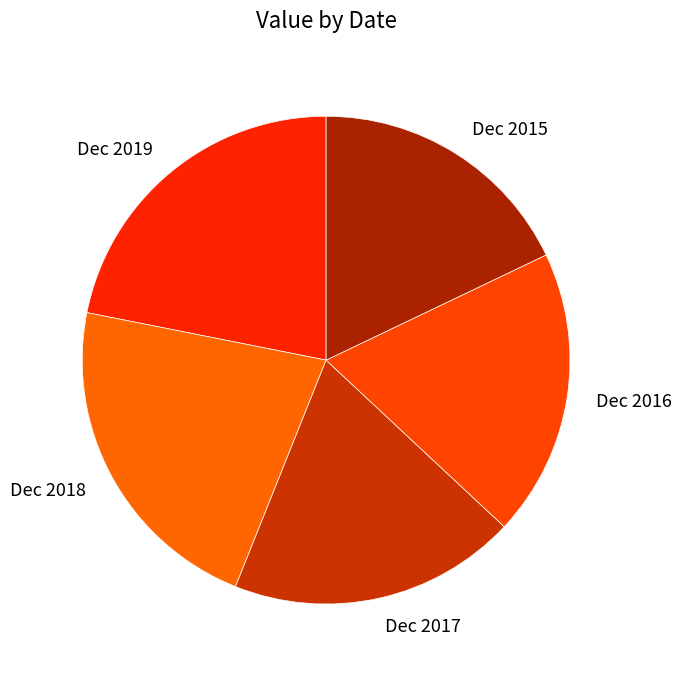

Combined, do Dec 2017 and Dec 2015 account for over 50%?

No